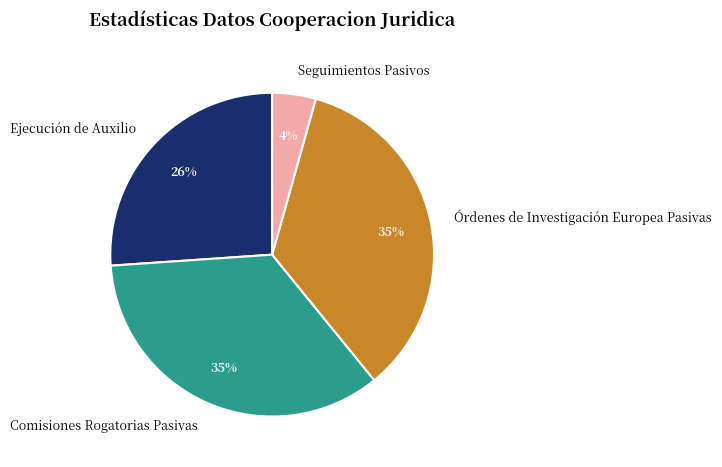

Do Comisiones Rogatorias Pasivas and Órdenes de Investigación Europea Pasivas together represent more than half of the pie?

Yes